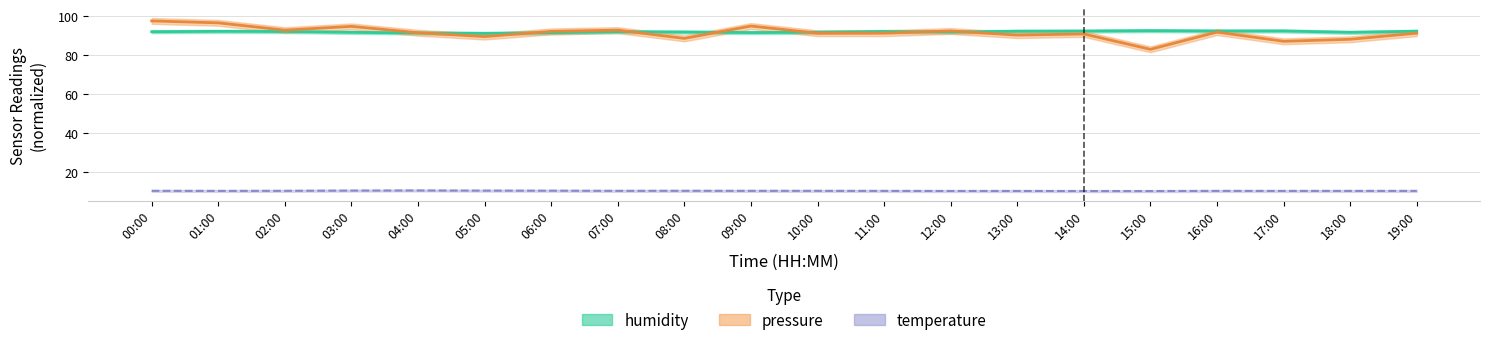

Does the chart display data point markers on the line(s)?

No